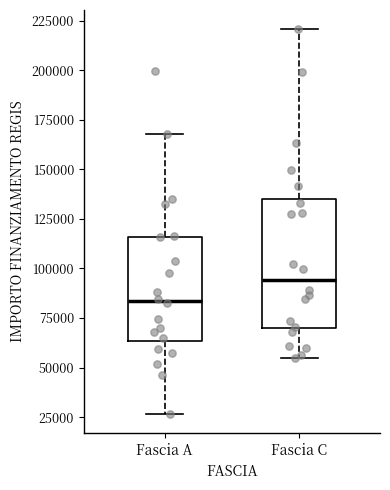

Where does the lower whisker of the box for Fascia C end on the y-axis? The values are not printed on the chart, so give them approximately, as read against the axis.

55000